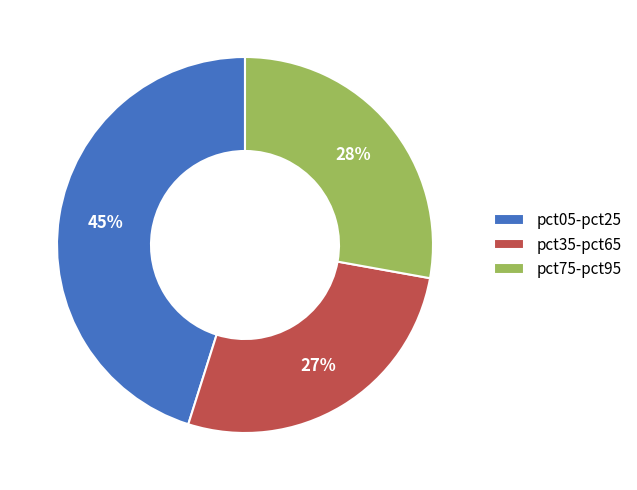

To the nearest percent, what is the average slice percentage?

33%